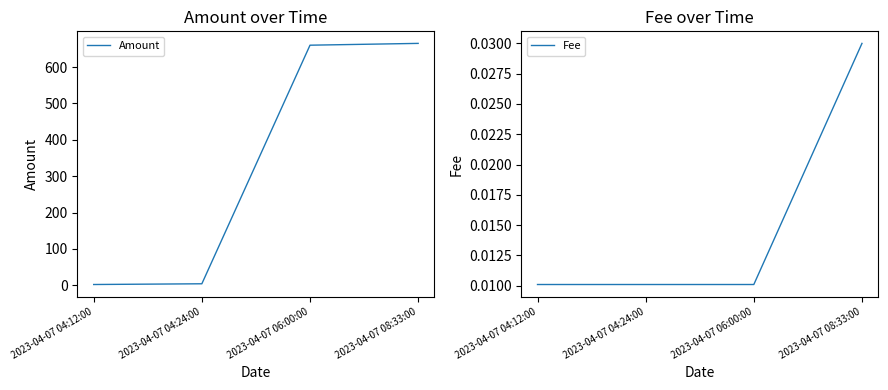

True or false: Fee has more than 0 points higher than both neighbors.

False